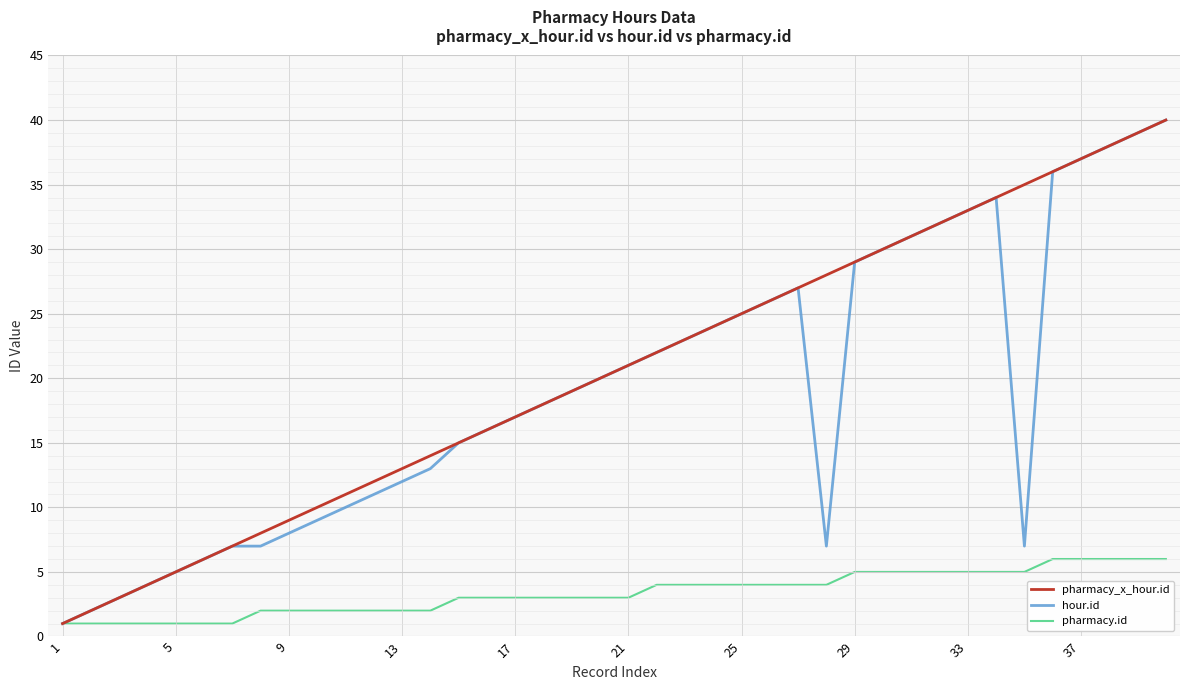

What is the maximum value shown in the chart?

40